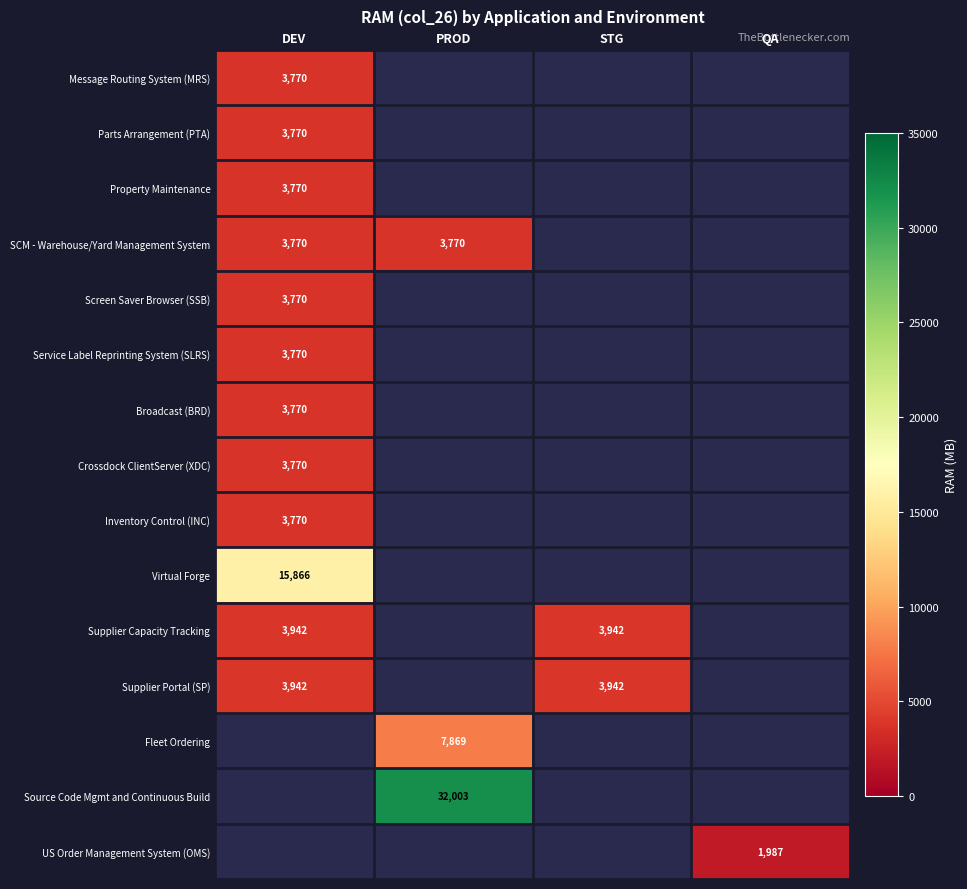

Which category has the lowest value across all series?

QA